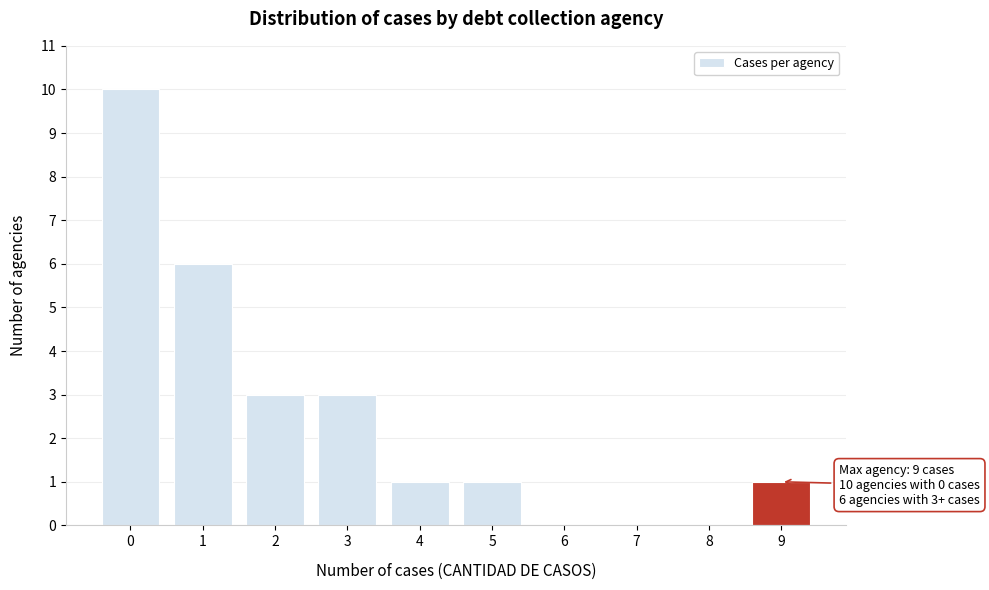

Over which range of the x-axis is the bar tallest?

-0.5 to 0.5